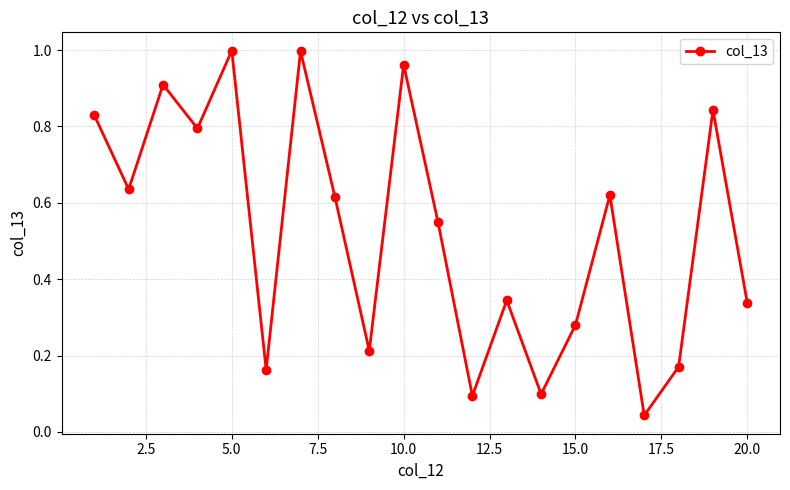

How many interior local valleys (lower than both neighbors) does the data have?

7